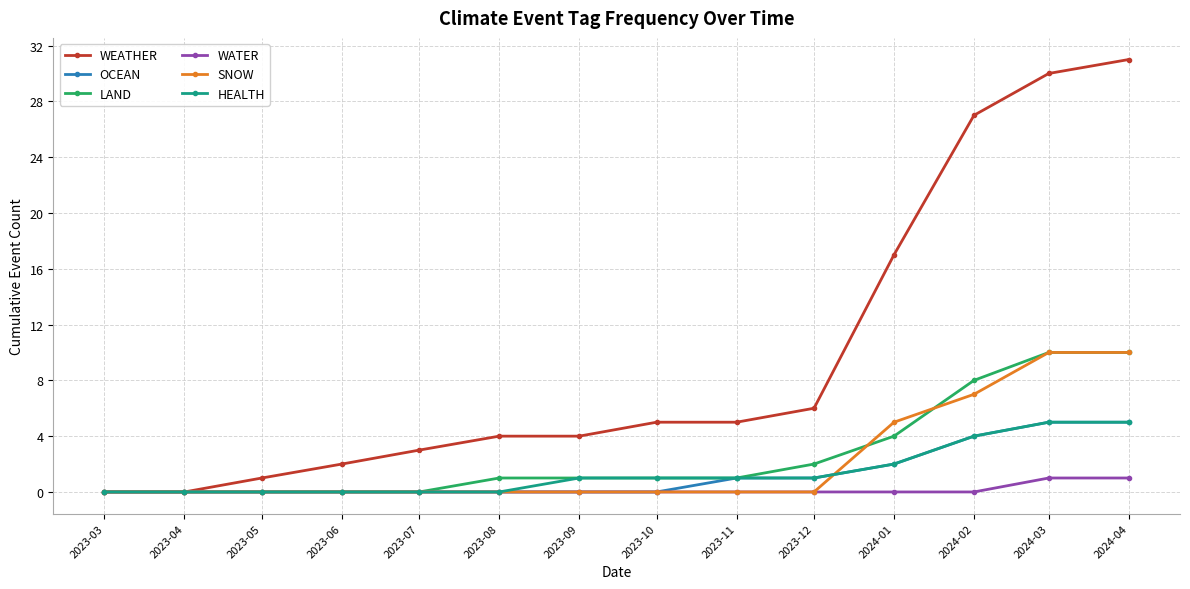

What is the difference between the HEALTH values at 2024-02 and 2024-01?

2